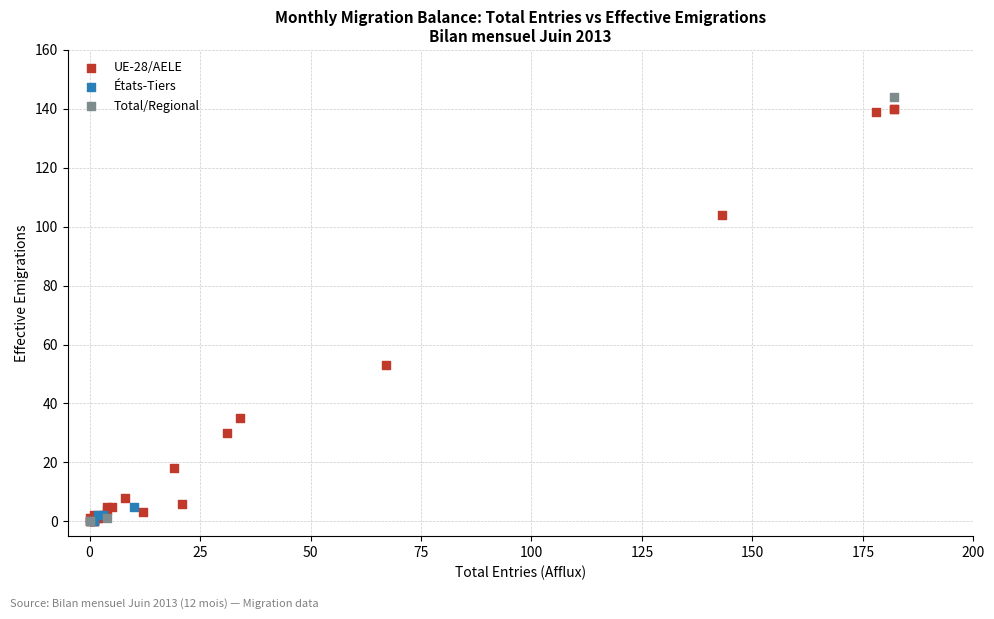

Which series has the widest spread of Y values?

Total/Regional